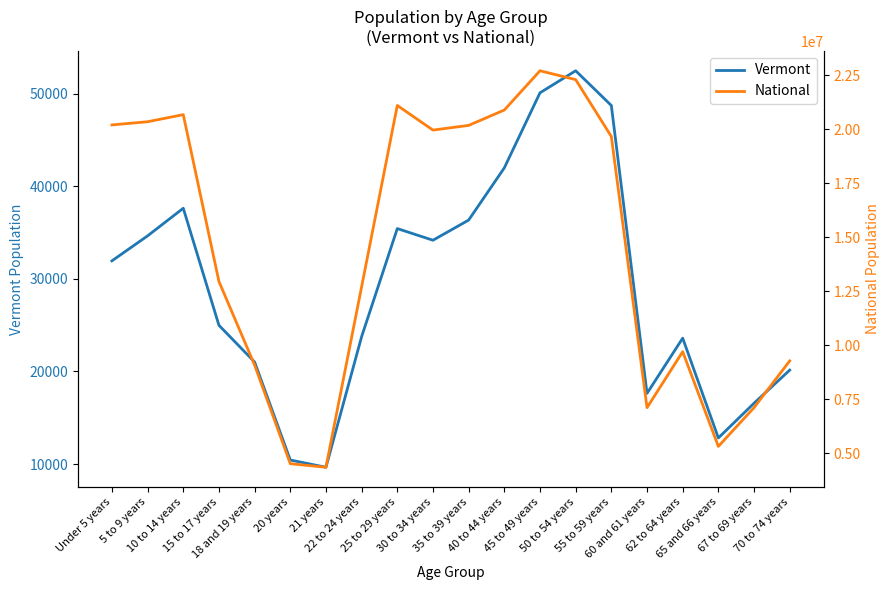

What is the value of the National point at the 18th from the left?

5319902